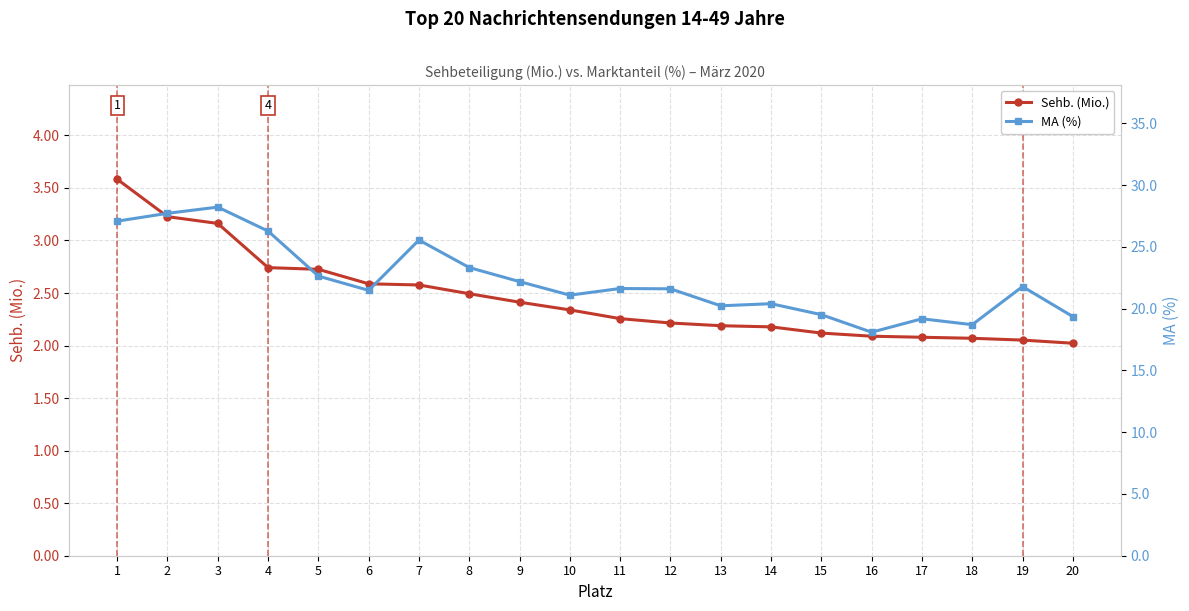

At which category is the sum across all series the highest?

3